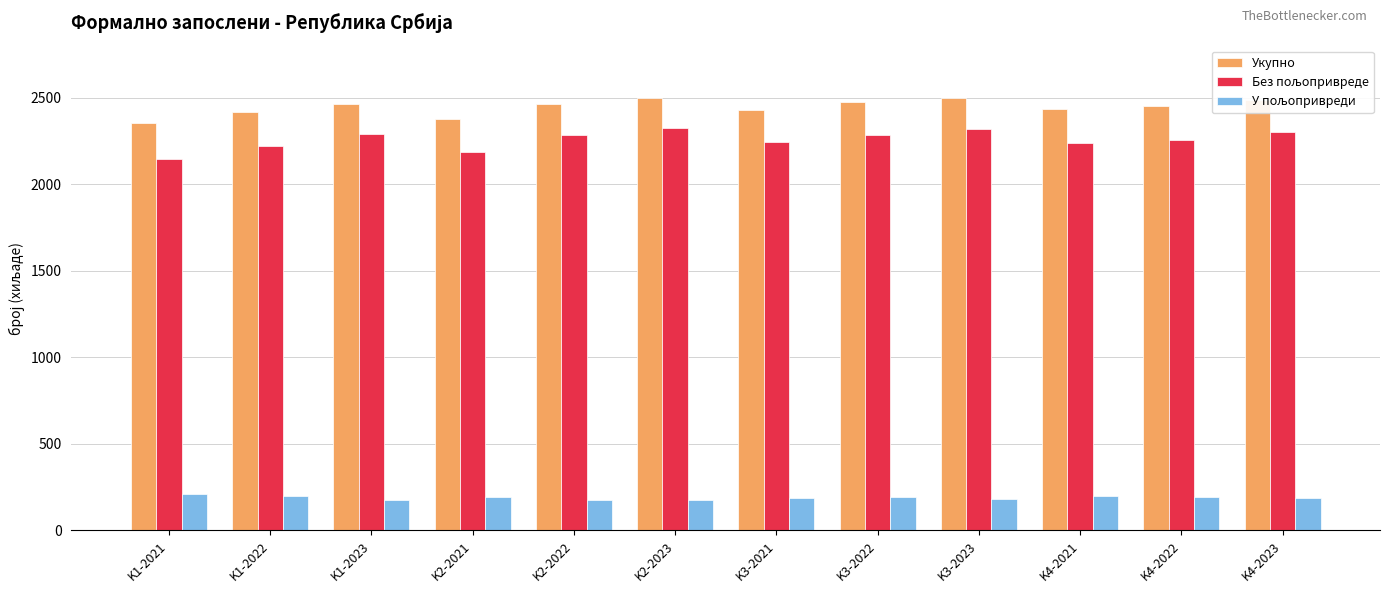

The value of Укупно at K2-2022 is 2463.2. True or false?

True